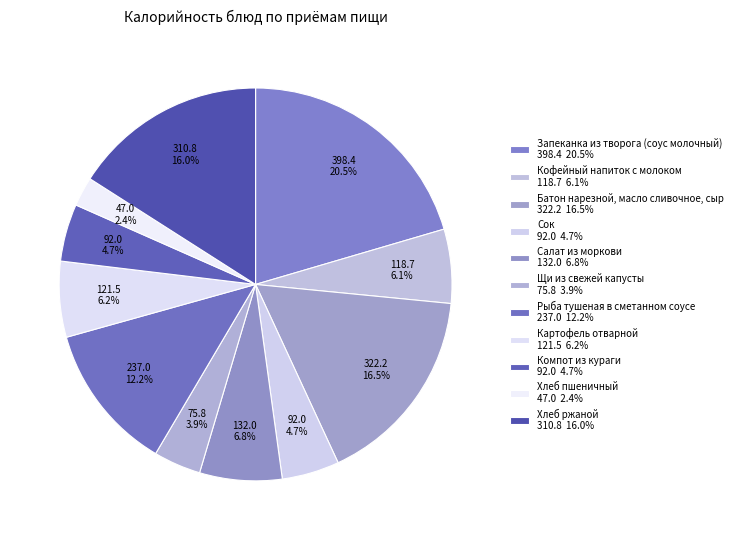

How many slices are in this pie chart?

11